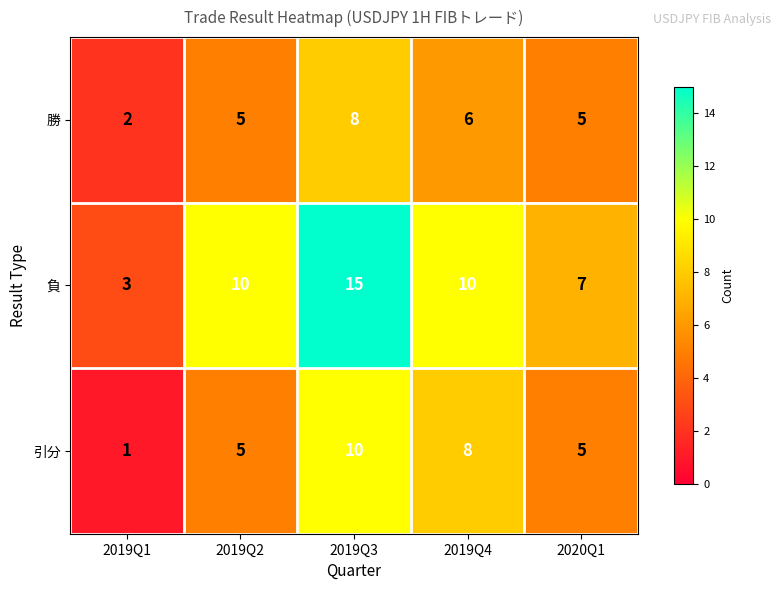

At how many categories does at least one series exceed 12?

1